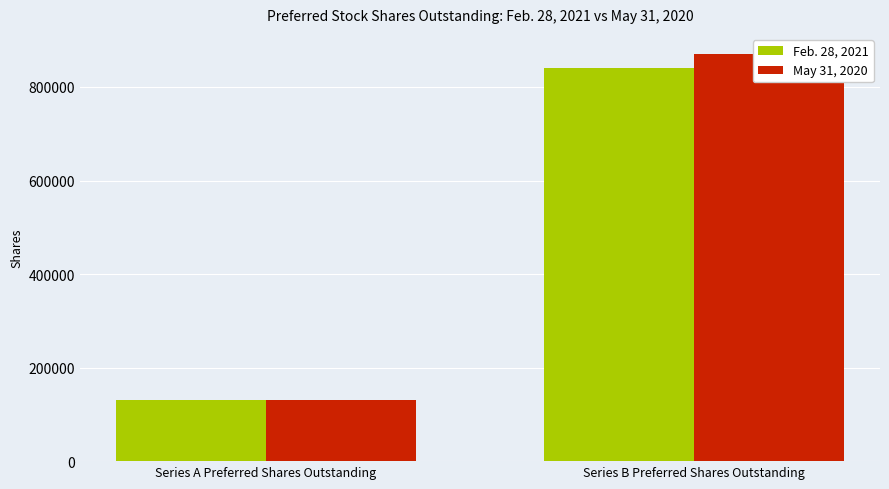

Where is Feb. 28, 2021 nearest to the value 485000?

Series A Preferred Shares Outstanding